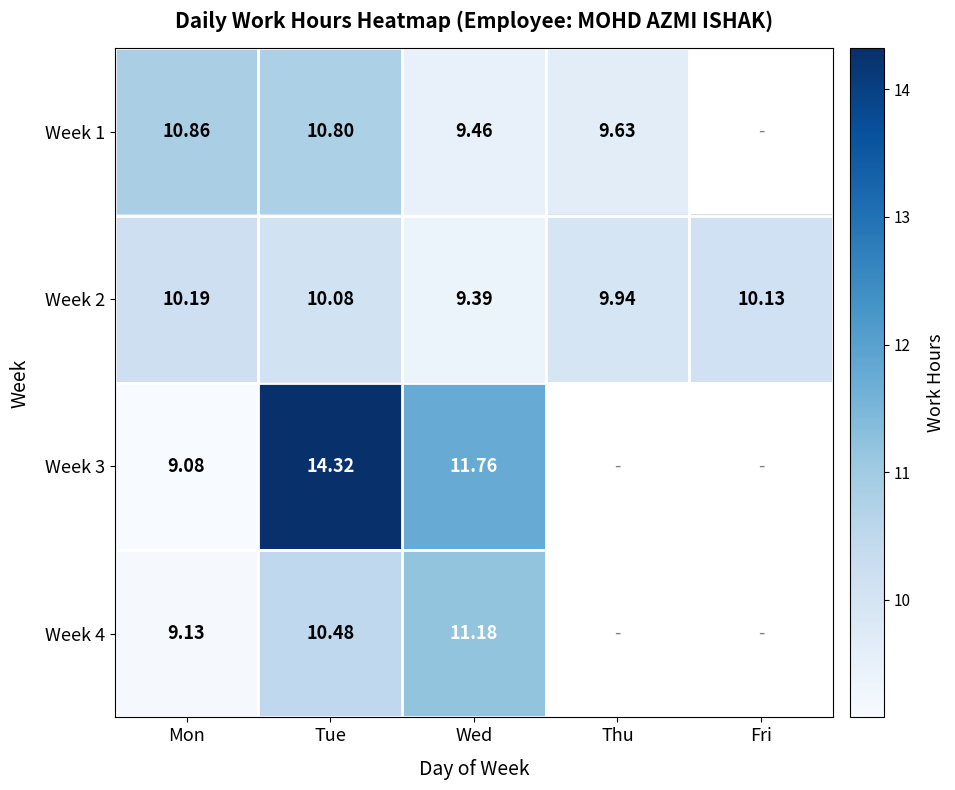

At which label does Week 2 first exceed 10?

Mon